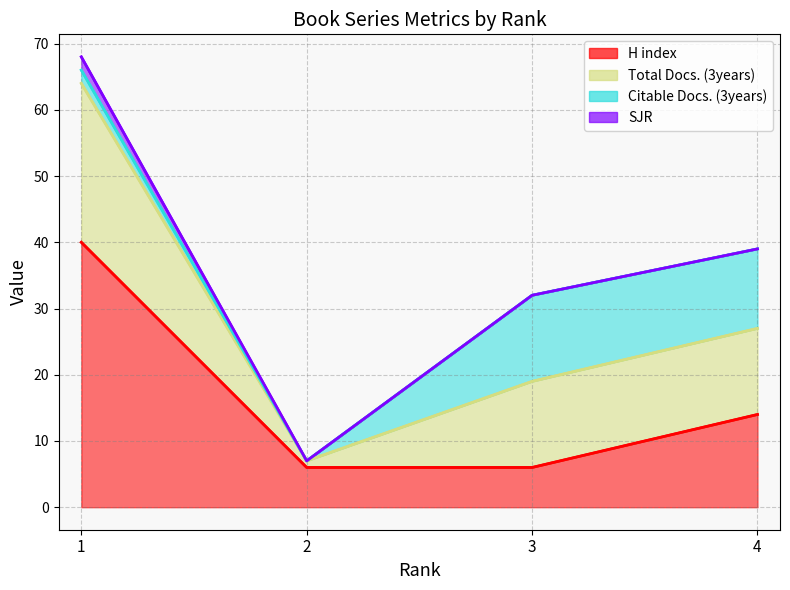

Reading left to right, transcribe all the data shown in this chart.

H index: 1=40	2=6	3=6	4=14
Total Docs. (3years): 1=64	2=7	3=19	4=27
Citable Docs. (3years): 1=66	2=7	3=32	4=39
SJR: 1=68	2=7	3=32	4=39